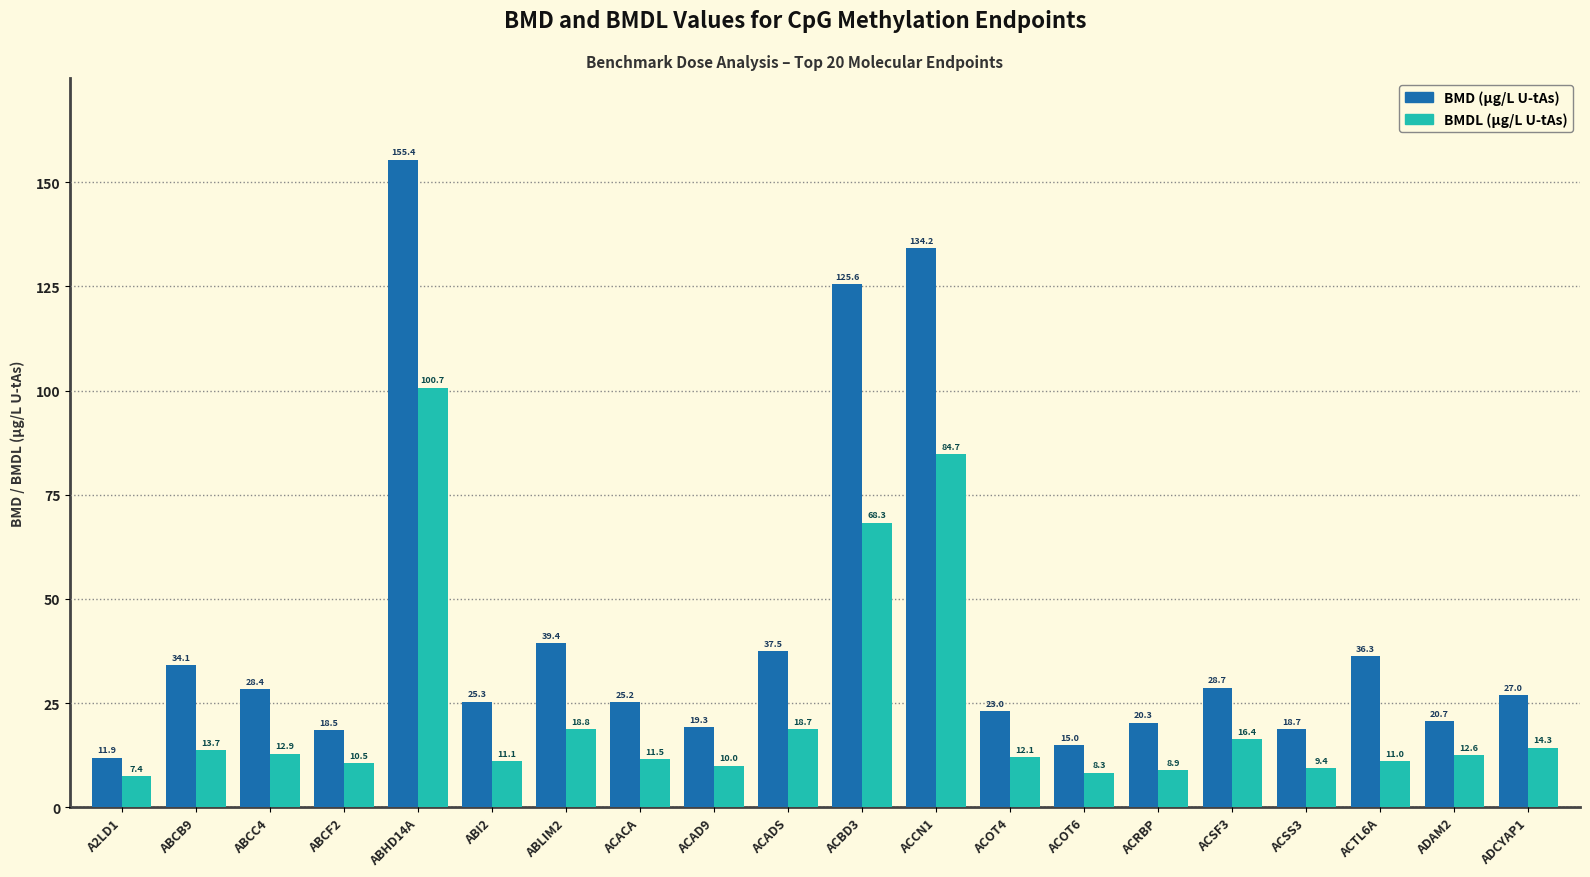

How many data points in BMD (µg/L U-tAs) are less than 26?

10